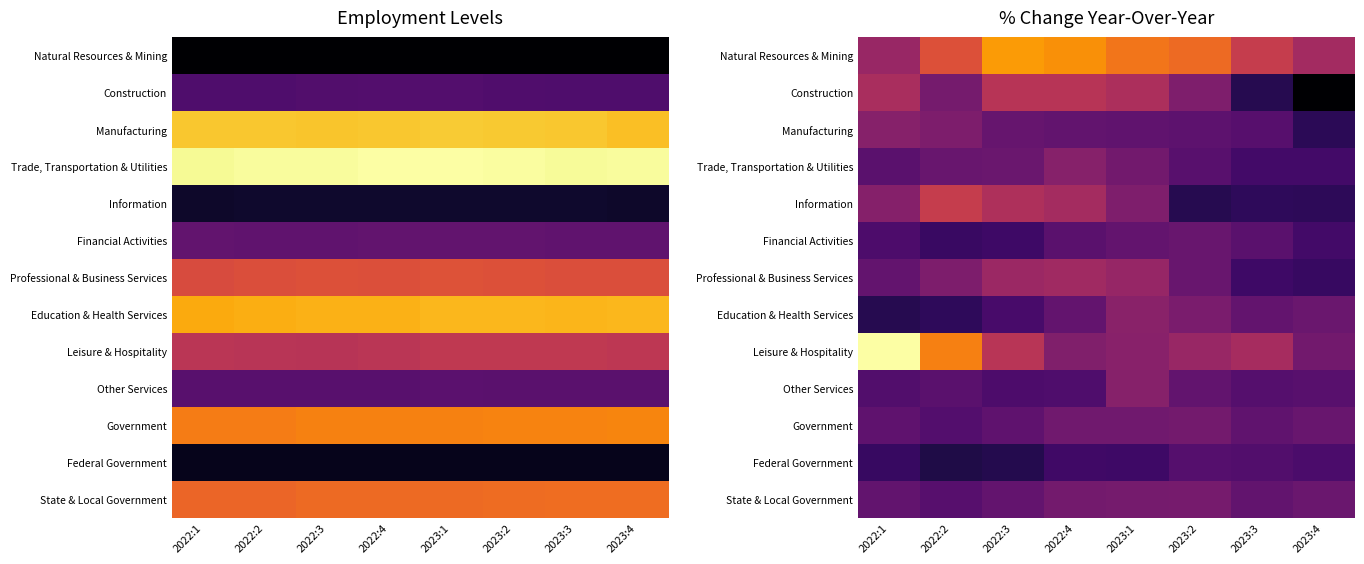

Where does the Manufacturing series first go above 1?

2022:1